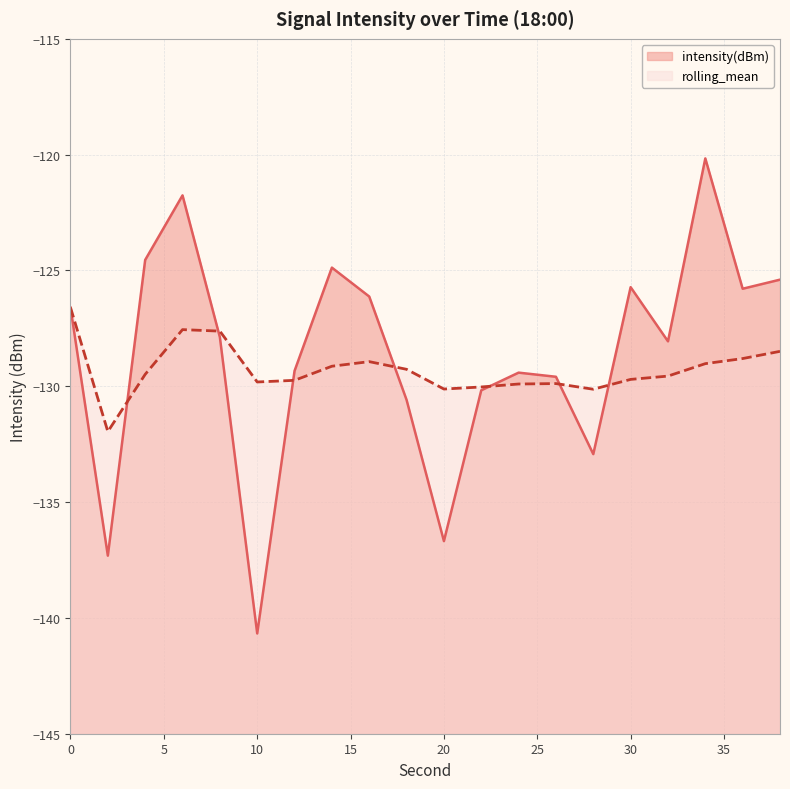

How many data points in intensity(dBm) are less than -127?

11